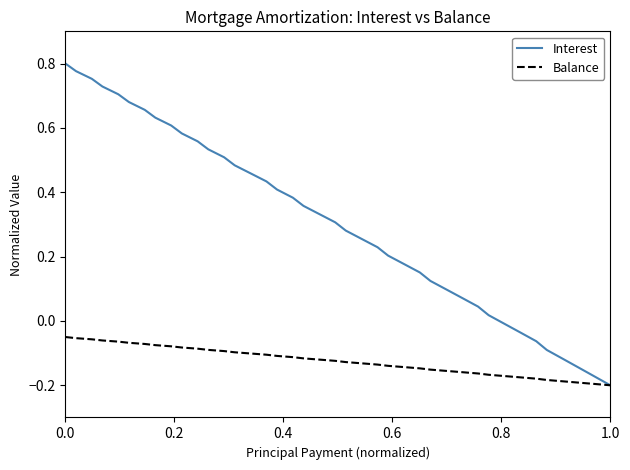

Rank the series by their maximum value, from lowest to highest.

Balance, Interest